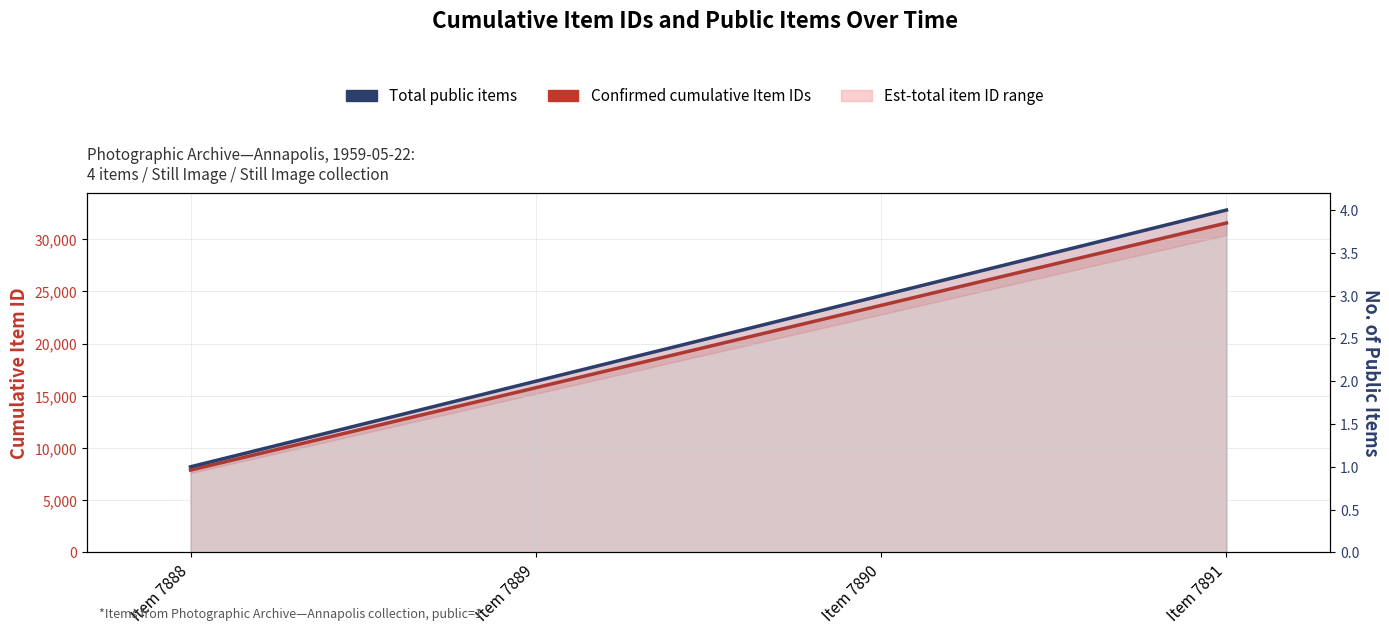

Reading left to right, transcribe all the data shown in this chart.

Confirmed cumulative Item IDs: Item 7888=7888	Item 7889=15777	Item 7890=23667	Item 7891=31558
Total public items: Item 7888=1	Item 7889=2	Item 7890=3	Item 7891=4